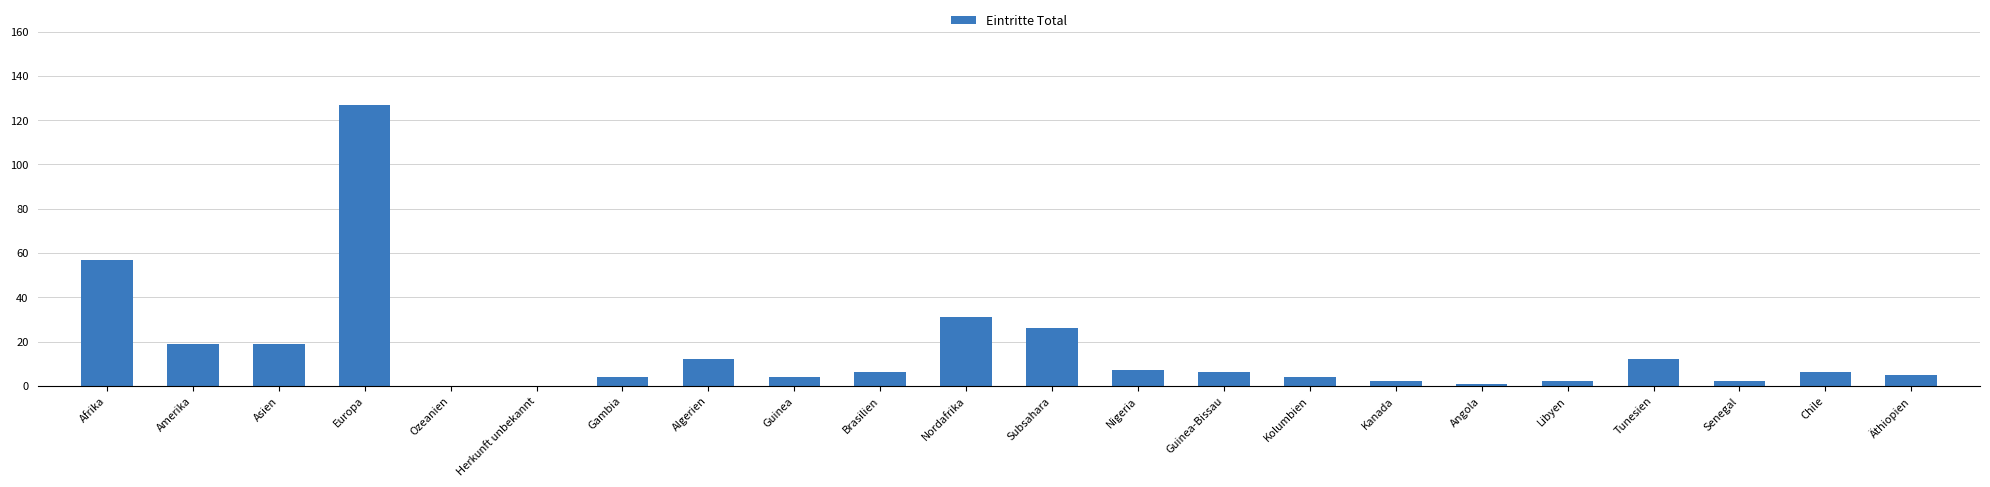

Reading right to left, what are all the values shown in this chart?

5	6	2	12	2	1	2	4	6	7	26	31	6	4	12	4	0	0	127	19	19	57